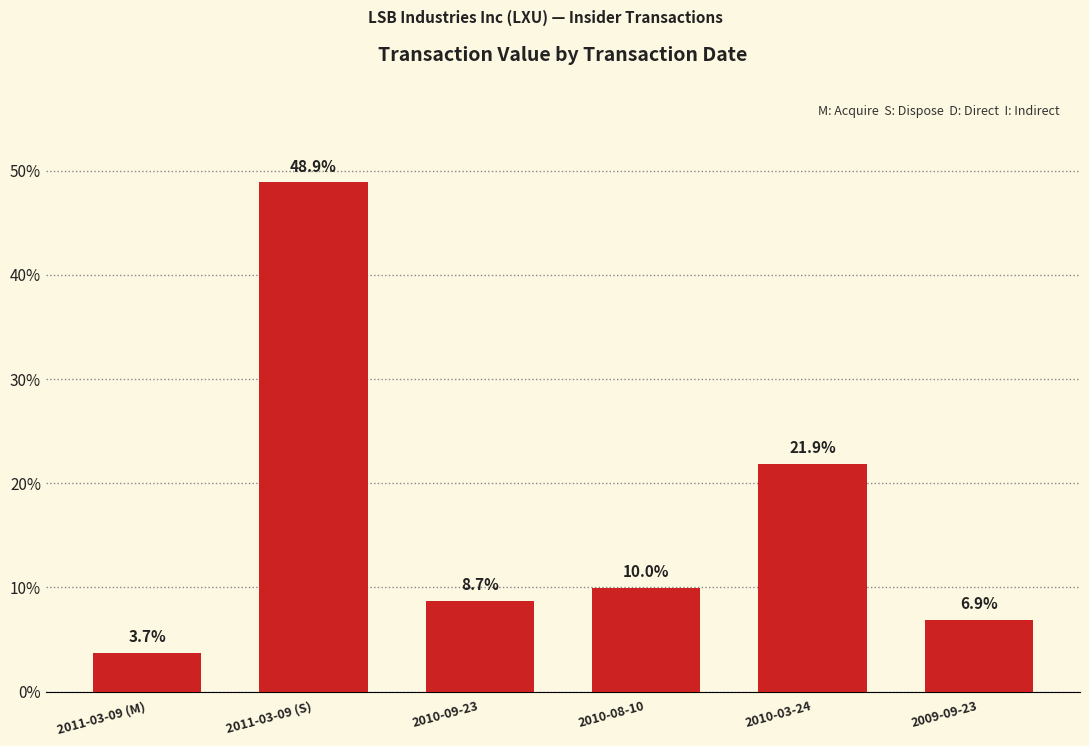

What is the difference between the maximum and minimum values?

45.2